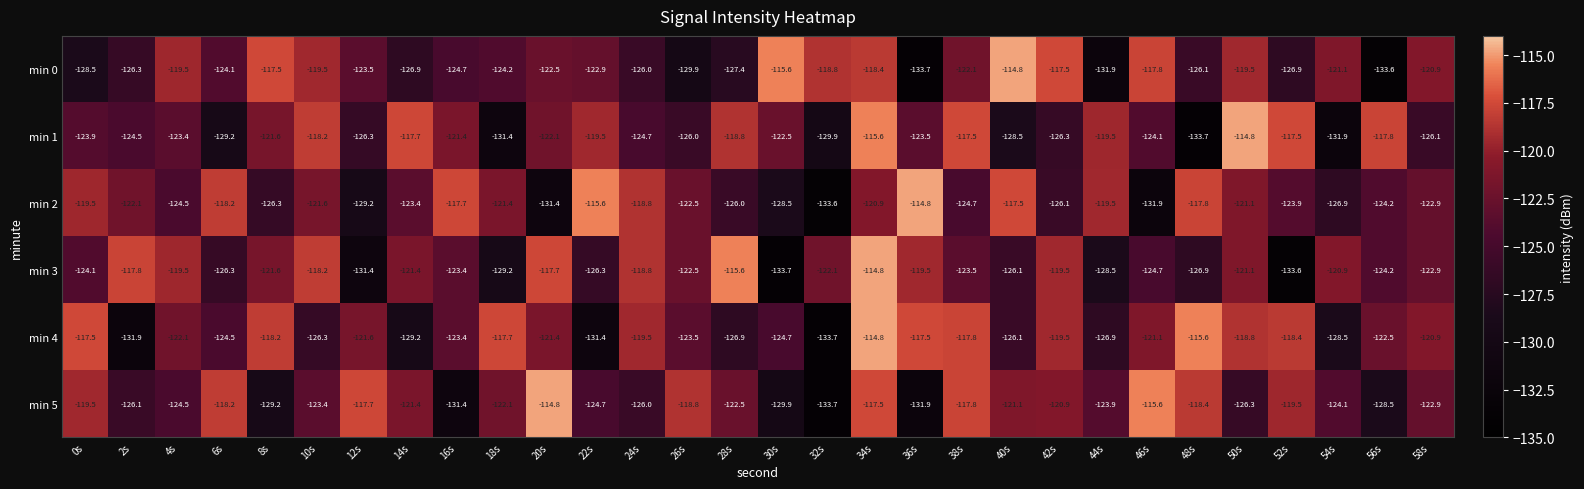

How many data points in min 0 are less than -122?

18